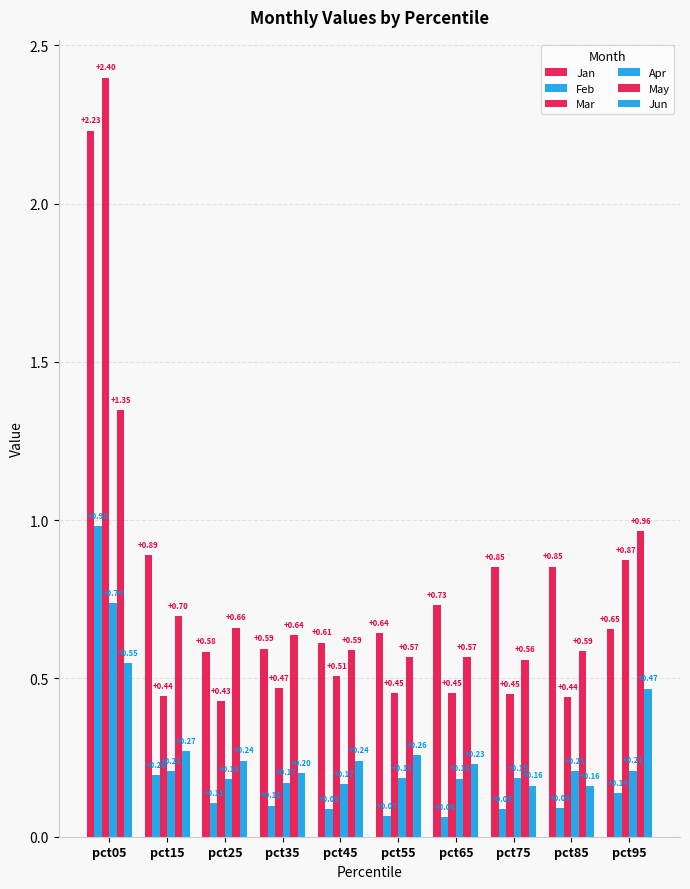

How many data points does each series have?

10